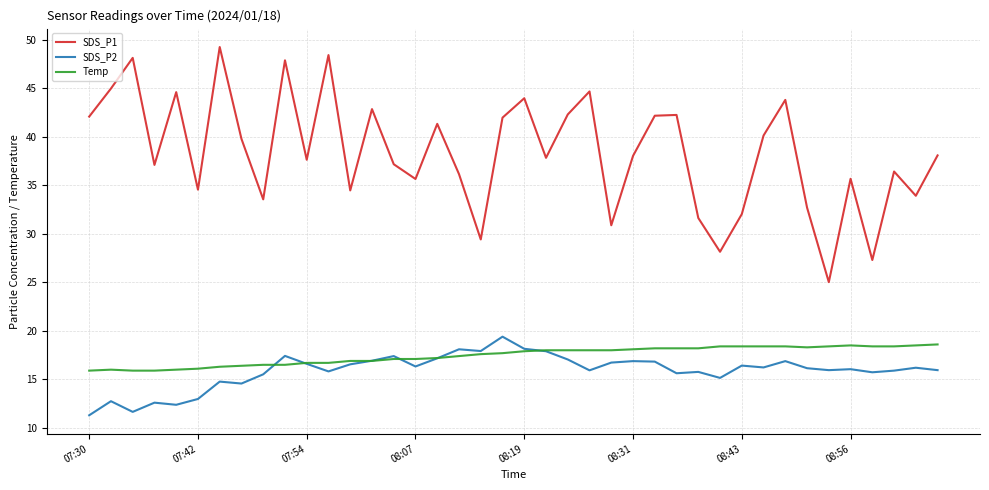

Which series has the widest spread of values?

SDS_P1